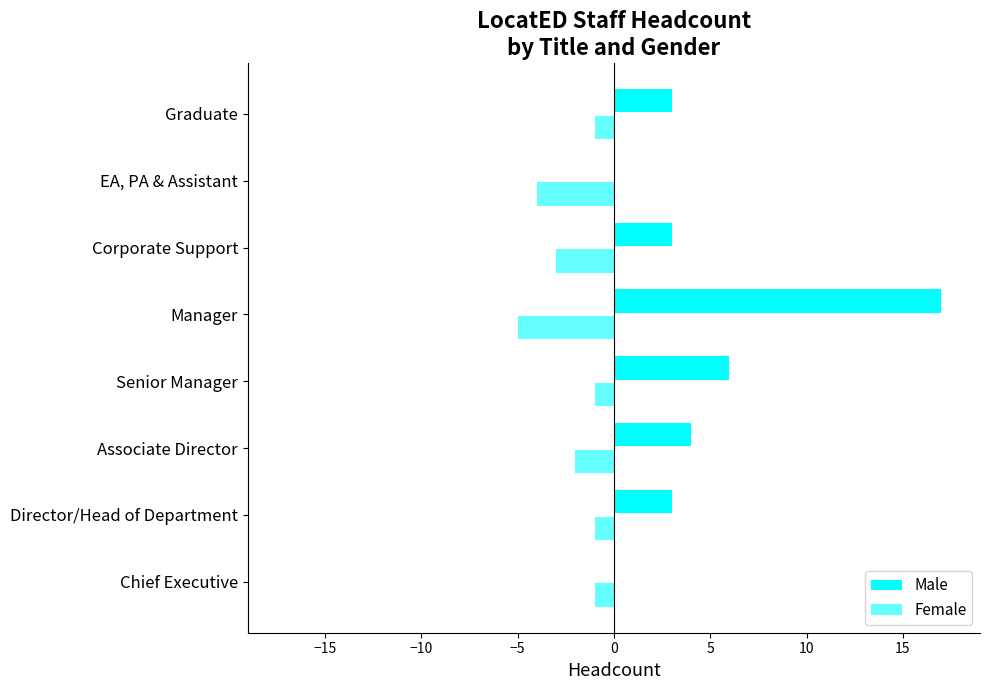

How many data points does each series have?

8